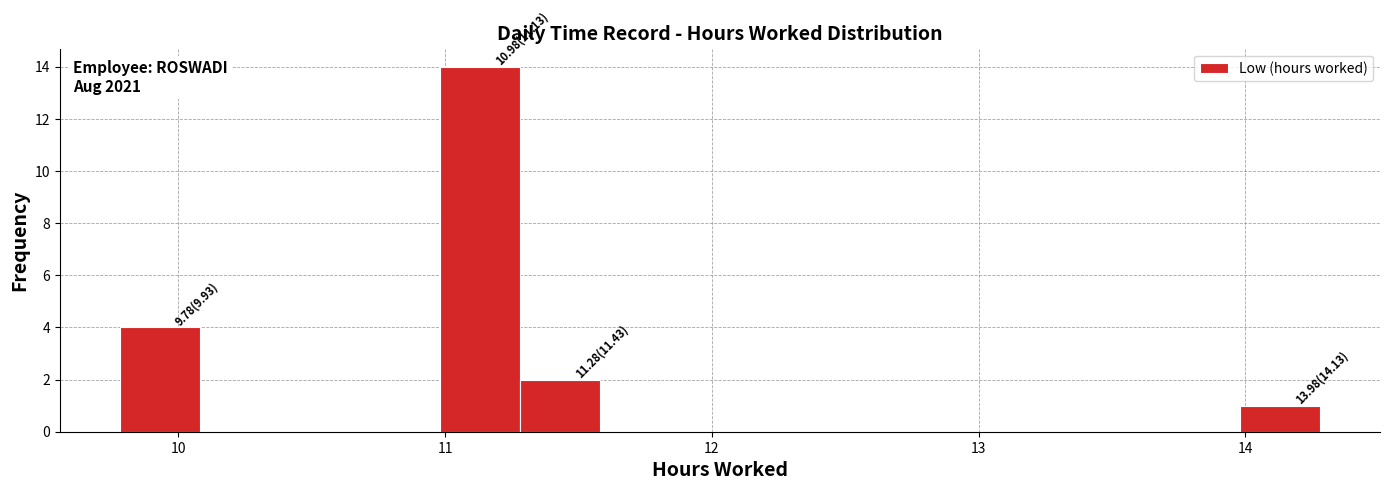

Read against the x-axis, roughly where is the centre of the tallest bar?

11.1